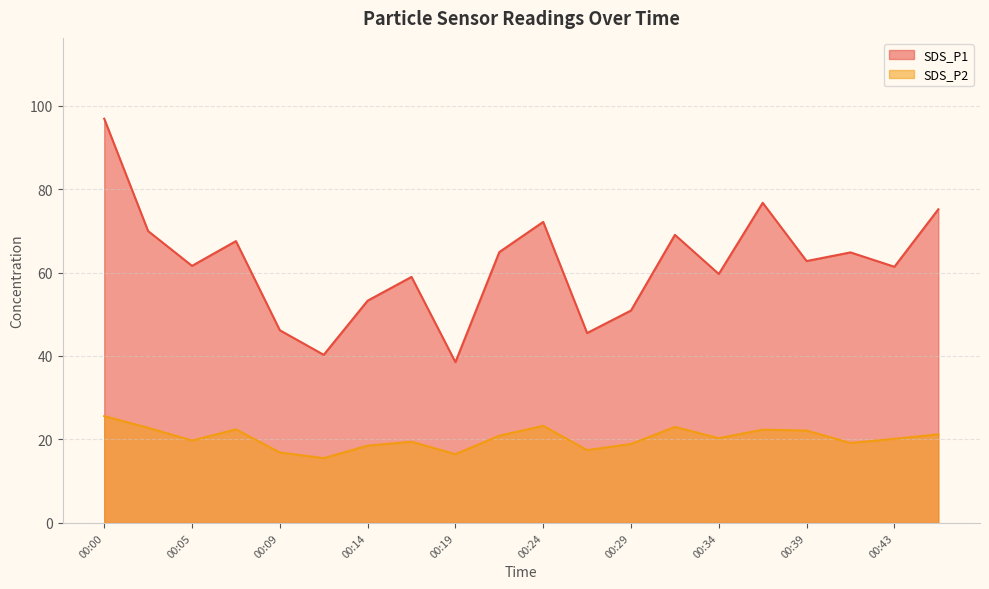

Where does the SDS_P1 series first go above 62?

00:00